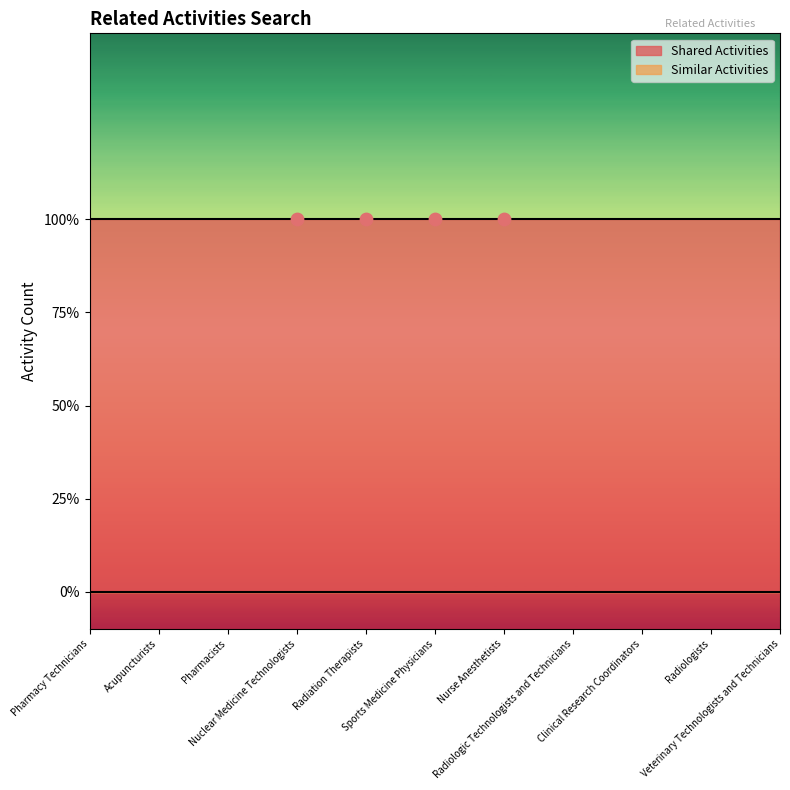

What are all the series names shown in the legend?

Shared Activities, Similar Activities